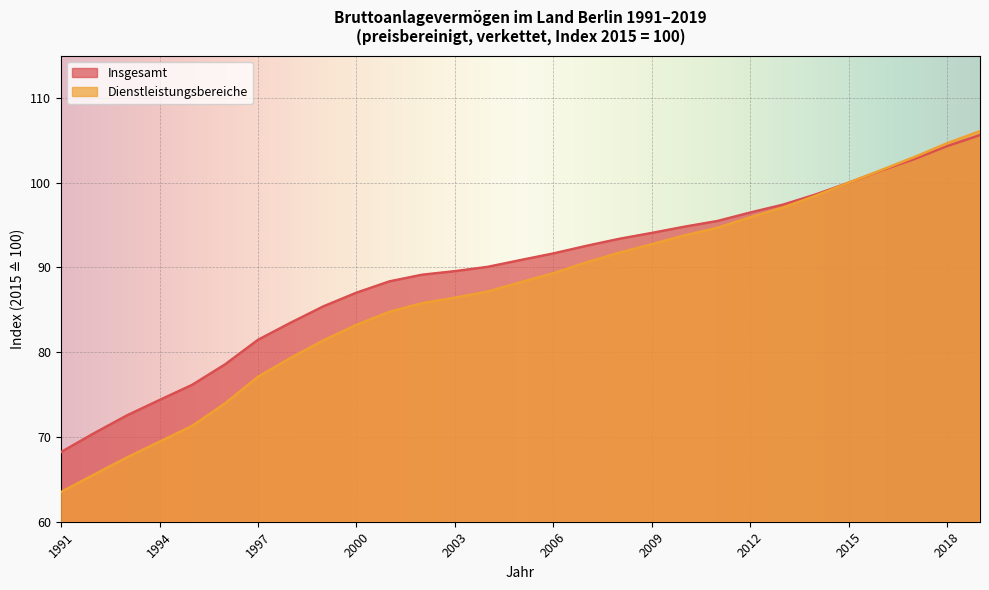

What are all the series names shown in the legend?

Insgesamt, Dienstleistungsbereiche